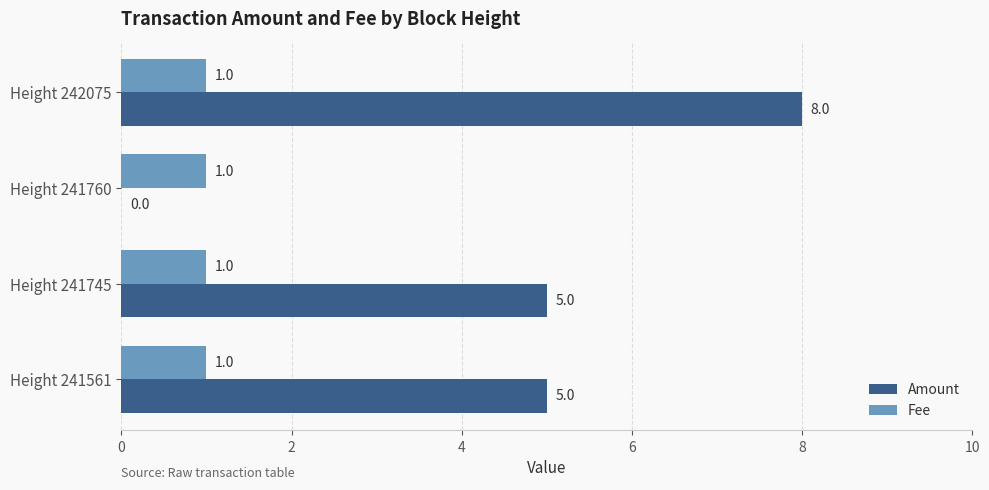

The value of Amount at Height 242075 is 8. True or false?

True